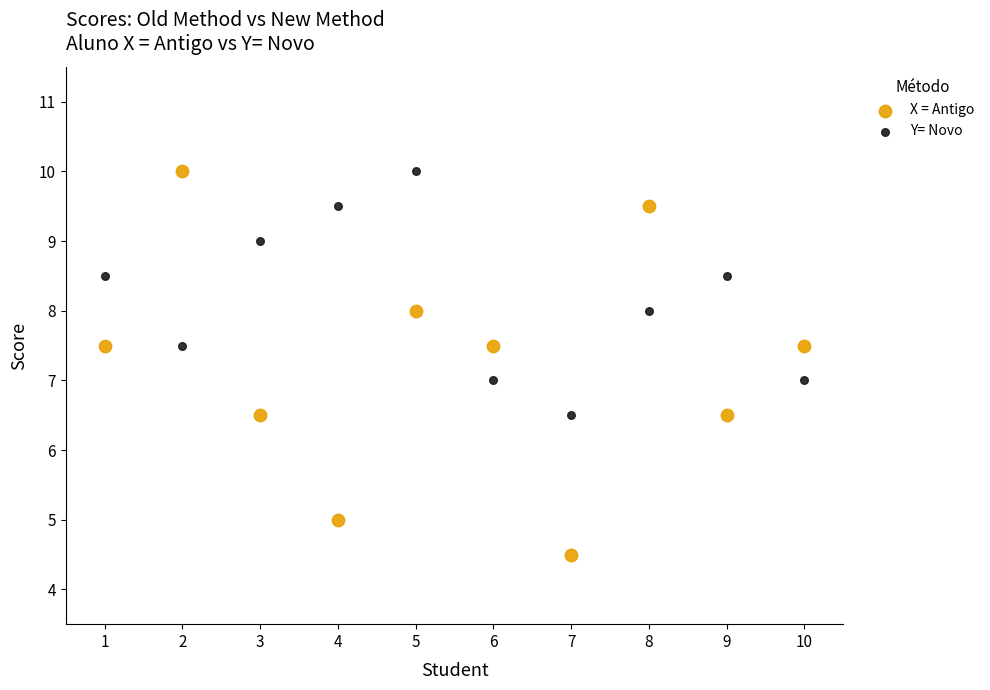

Which series has the widest spread of Y values?

X = Antigo